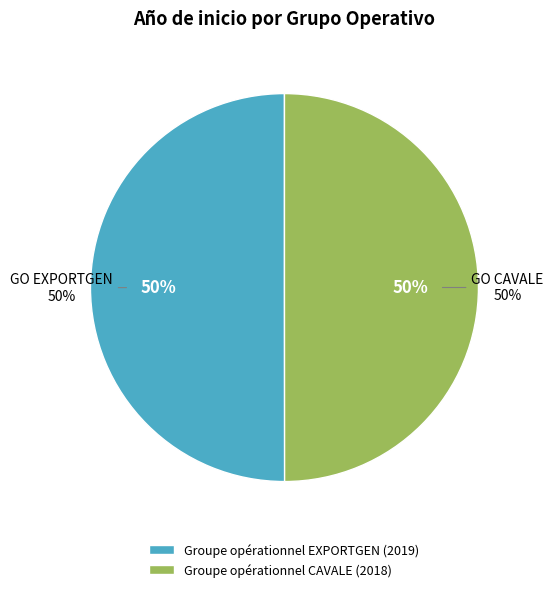

What is the total percentage of Groupe opérationnel CAVALE and Groupe opérationnel EXPORTGEN?

100.0%